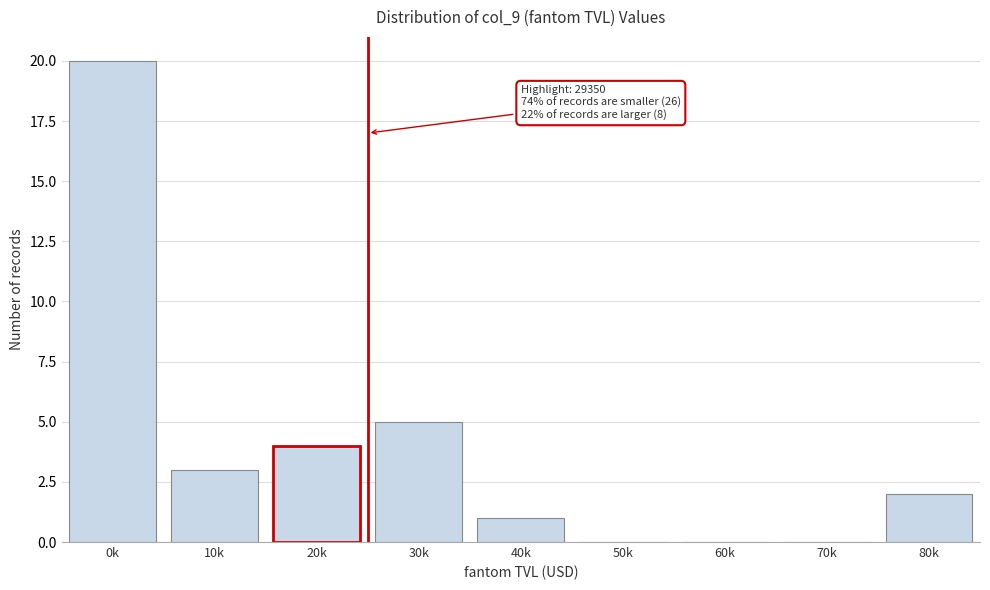

Reading right to left, list all the values displayed in this chart.

80k=2	70k=0	60k=0	50k=0	40k=1	30k=5	20k=4	10k=3	0k=20